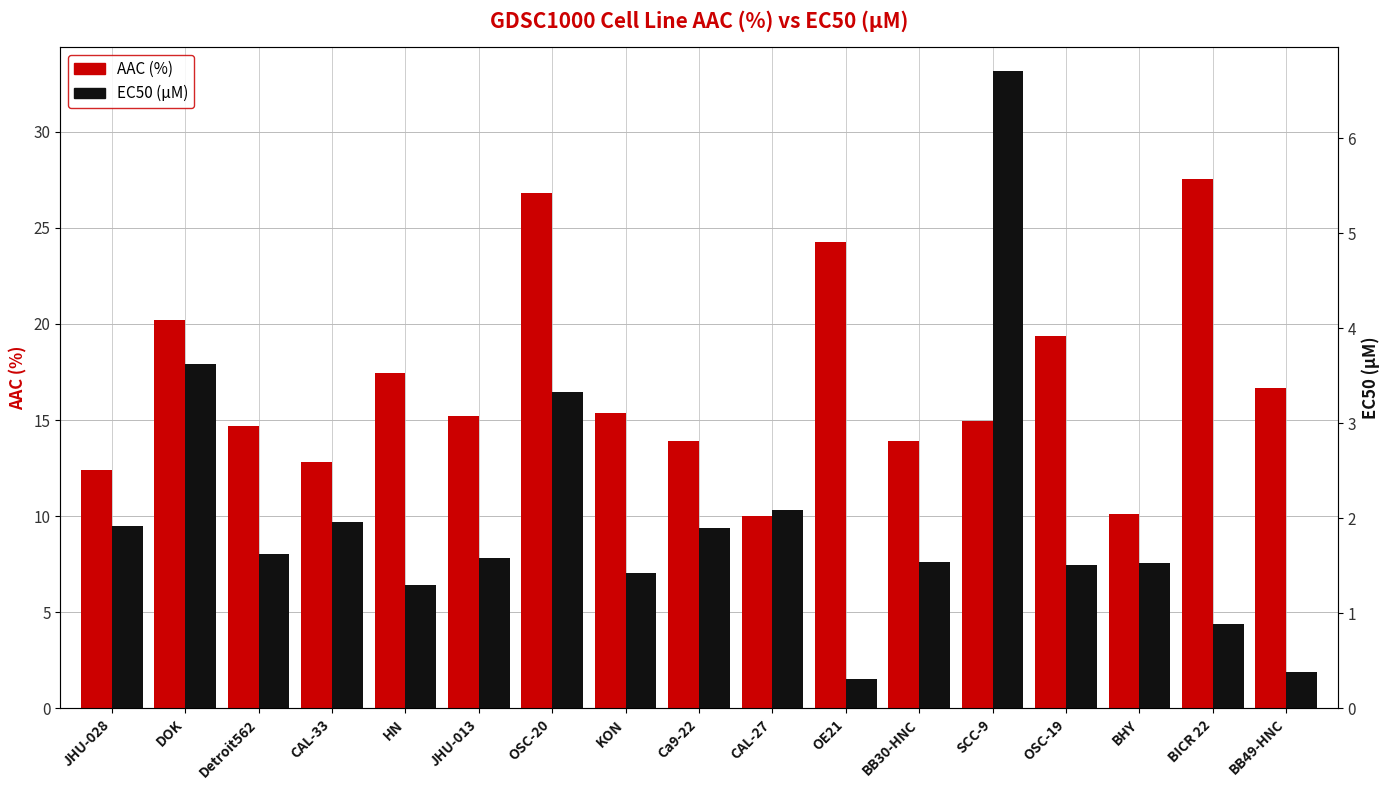

How many distinct data groups are displayed?

2